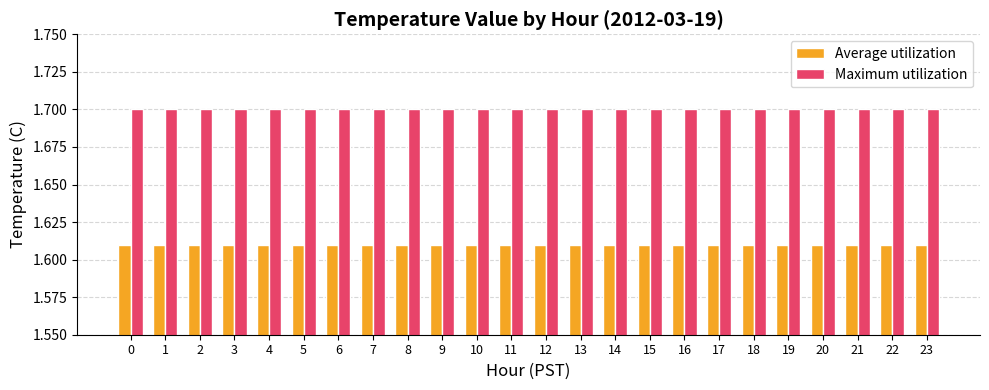

Is the value of Average utilization at 8 greater than the value of Maximum utilization at 15?

No